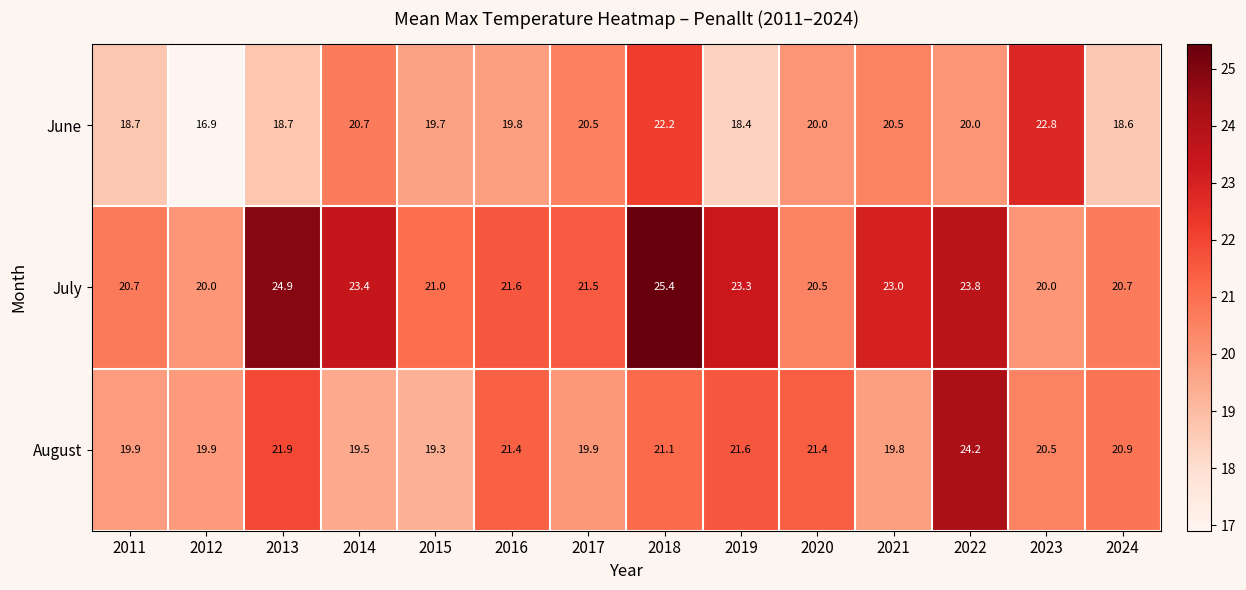

How many values in the July series are below 21?

5